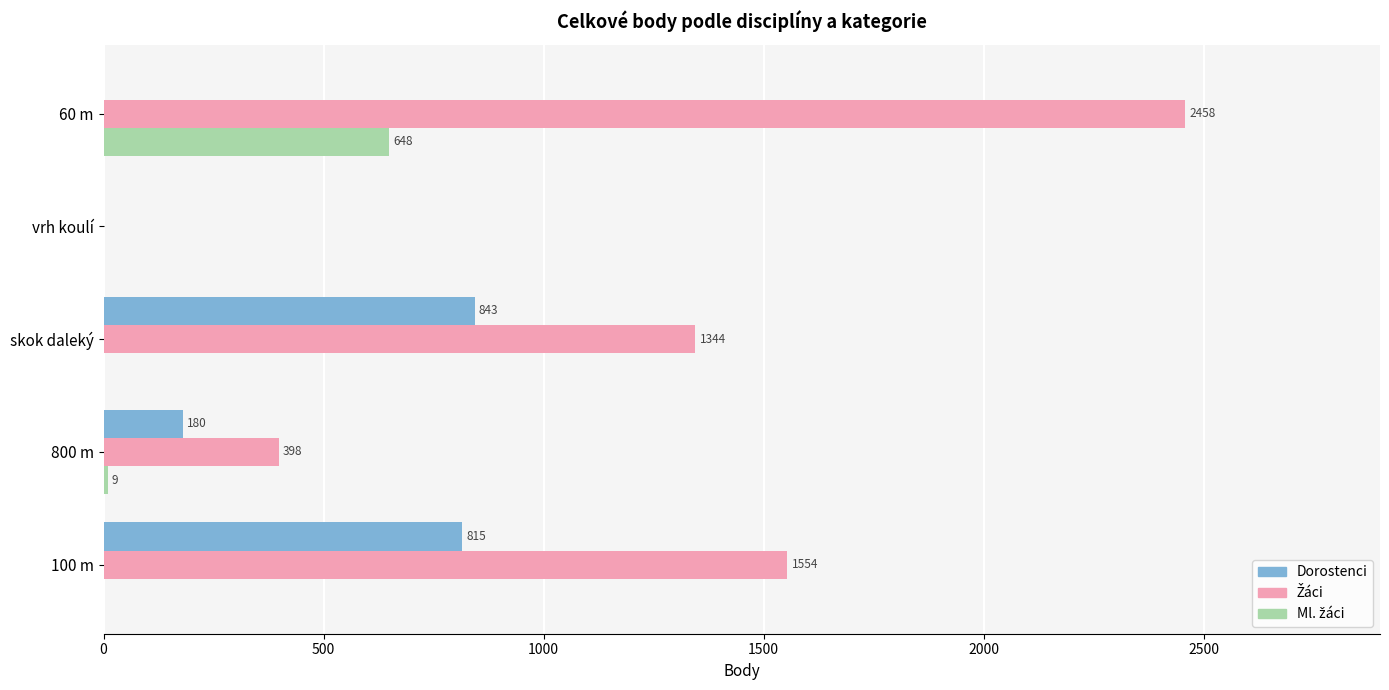

True or false: Dorostenci has a value of 362 at 60 m.

False